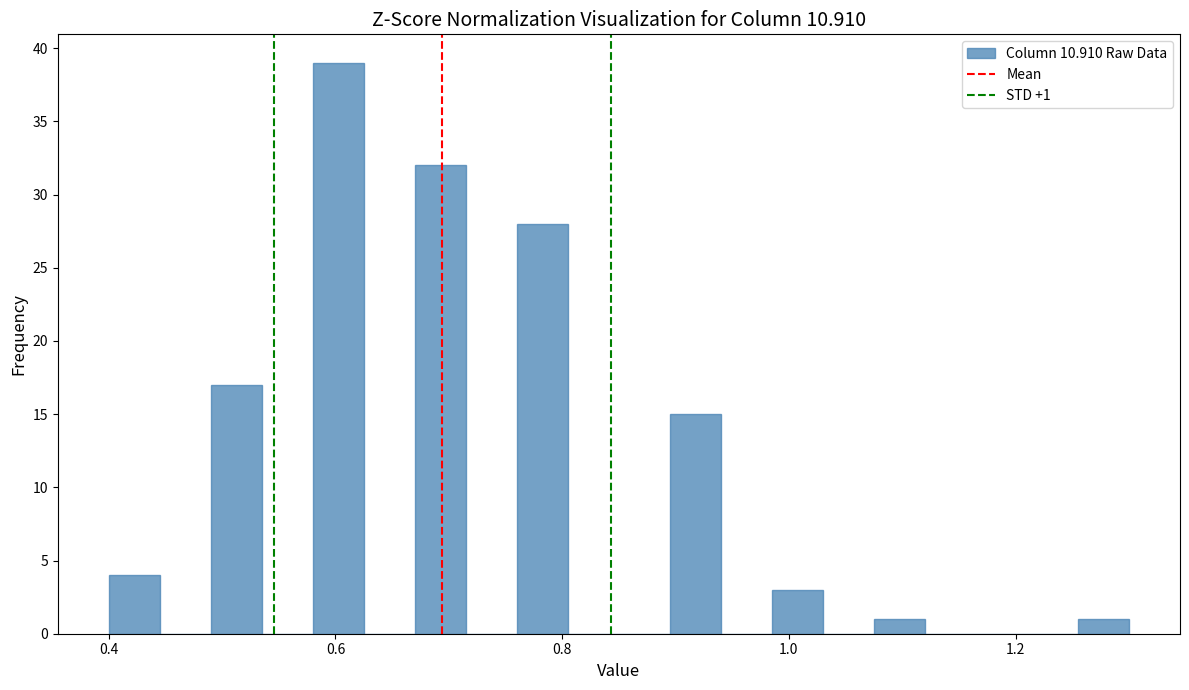

Read against the x-axis, roughly where is the centre of the tallest bar?

0.60